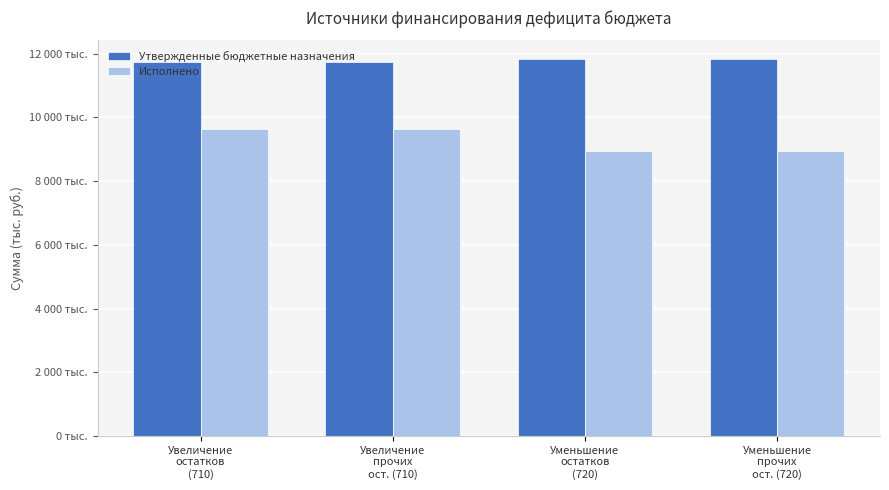

Which series changed the most between Увеличение
прочих
ост. (710) and Уменьшение
прочих
ост. (720)?

Исполнено